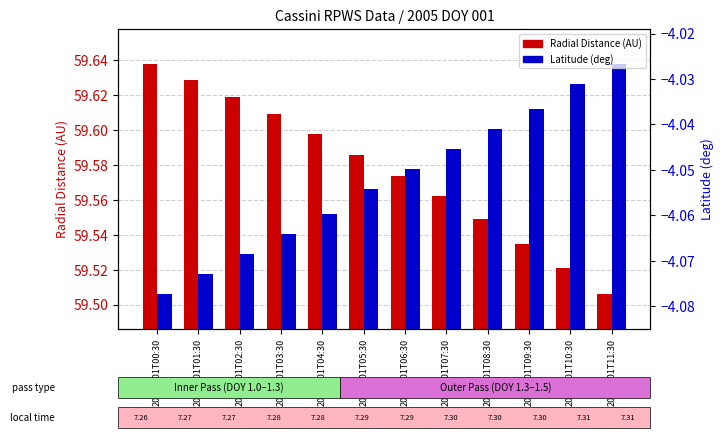

At which label does Radial Distance (AU) reach its minimum?

2005-001T11:30